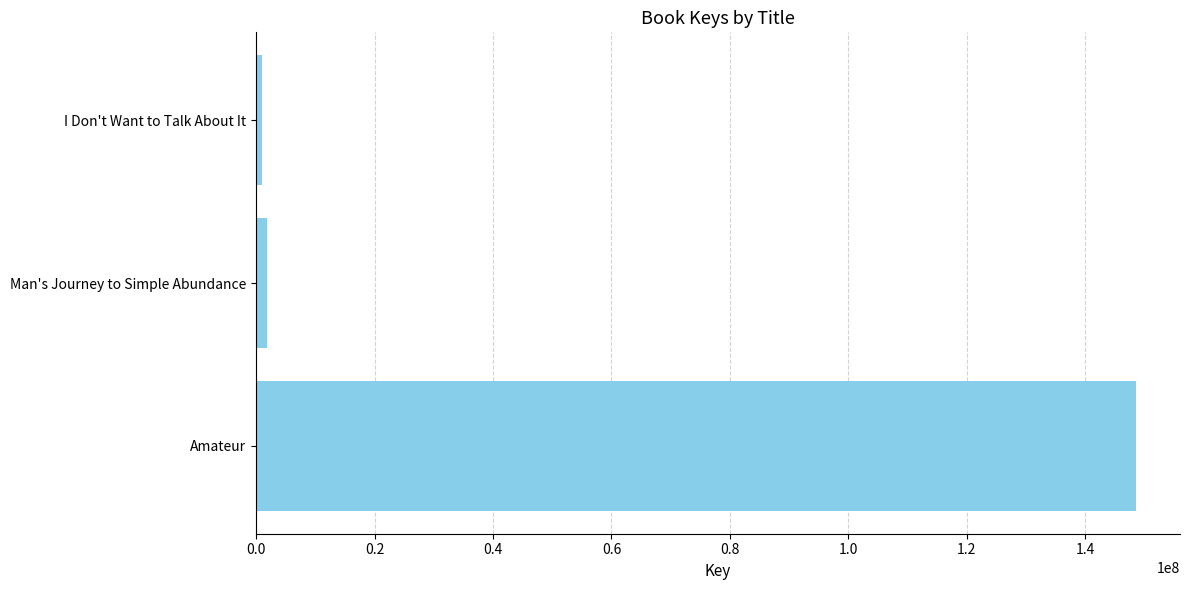

How many distinct data groups are displayed?

1